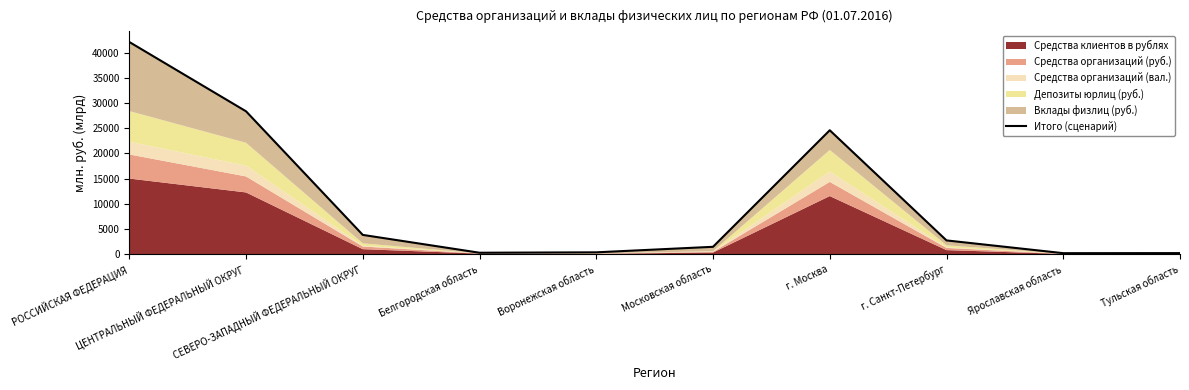

Reading right to left, extract all data points from this chart.

192.3	179.6	2713.3	24604.1	1443.7	347.3	264.5	3808.4	28368.9	42146.1